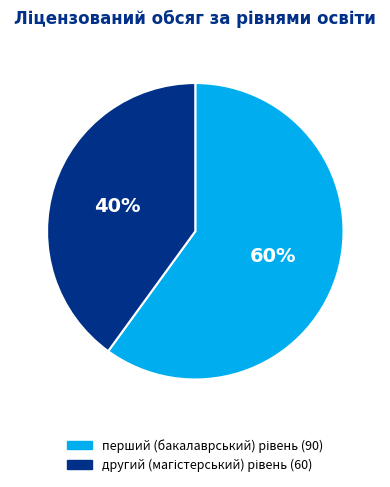

How many segments does this pie chart have?

2